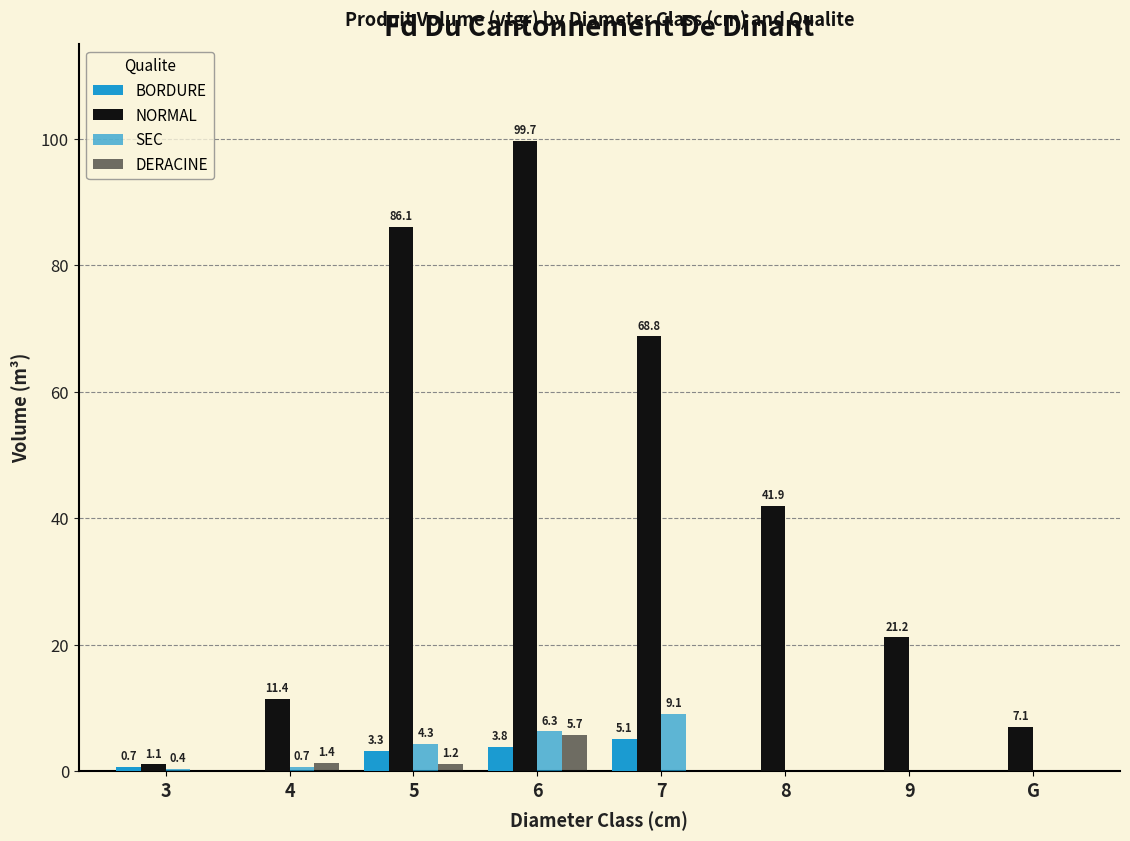

What is the greatest value displayed?

99.7